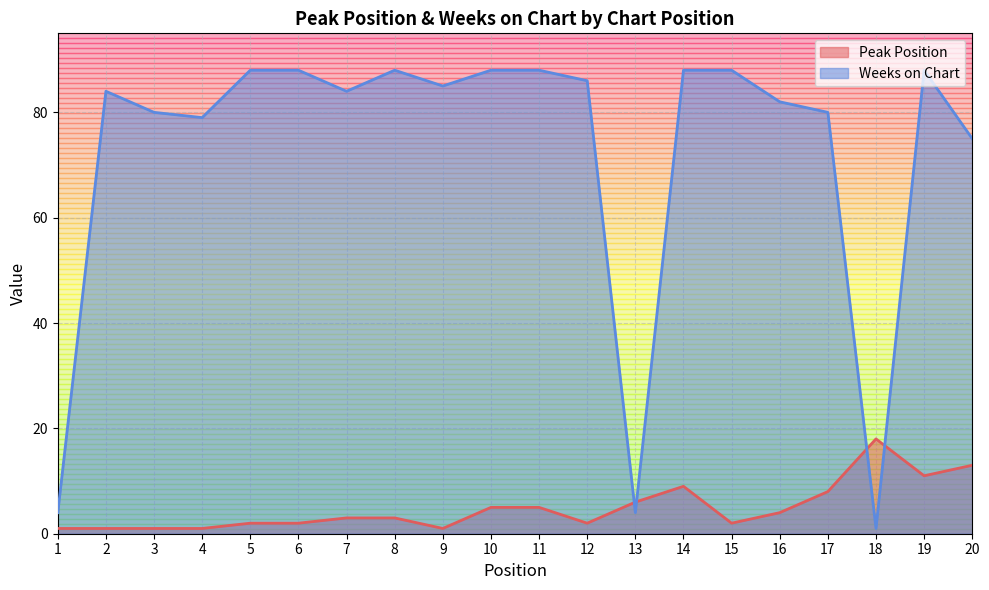

True or false: Weeks on Chart has a value of 109 at 16.

False